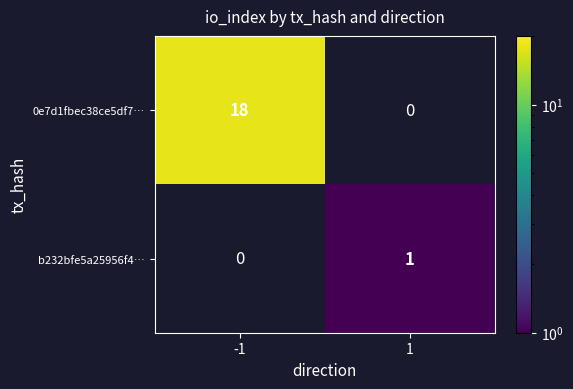

Is the value of b232bfe5a25956f4… at 1 greater than the value of 0e7d1fbec38ce5df7… at -1?

No